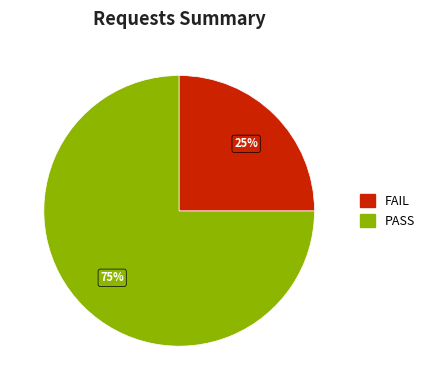

Is there any slice that represents more than half of the pie?

Yes